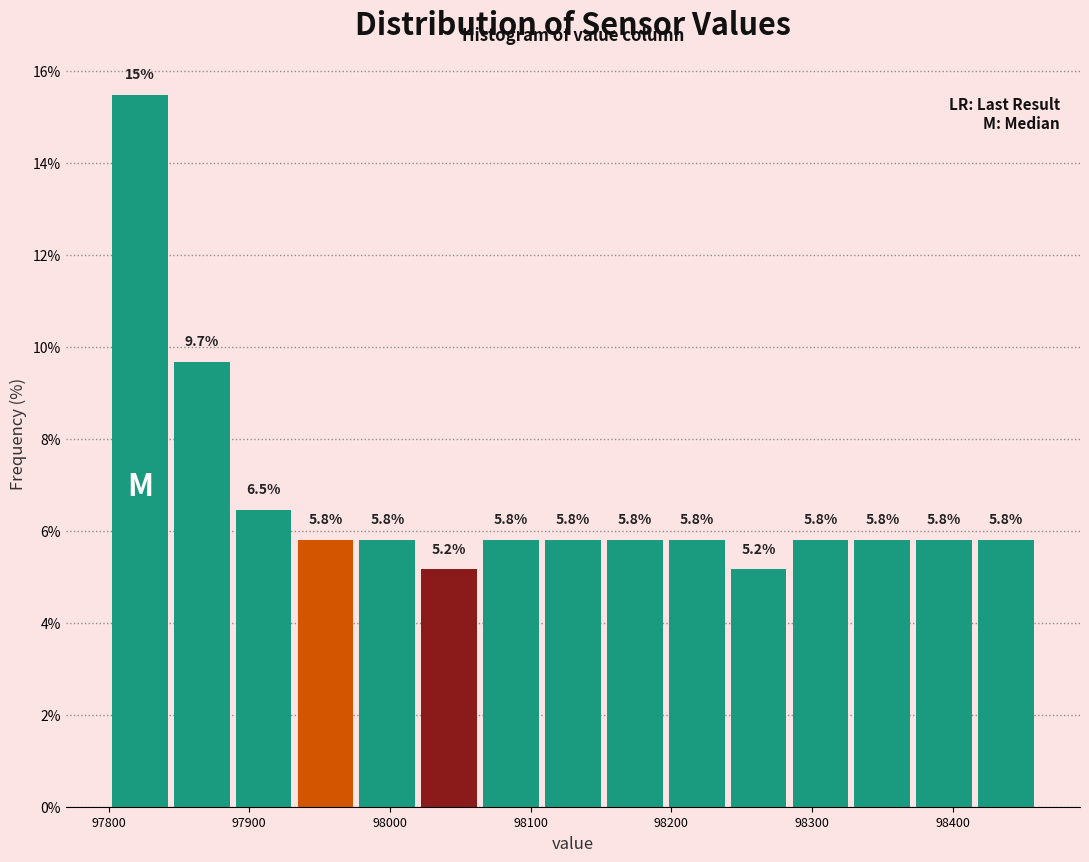

Over which range of the x-axis is the bar tallest?

97800 to 97840